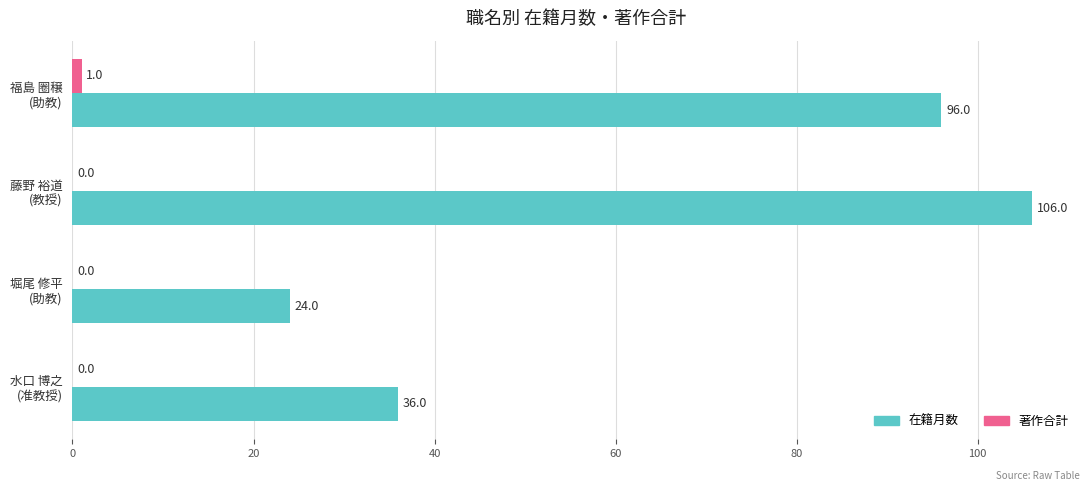

What is the sum of all 在籍月数 values?

262